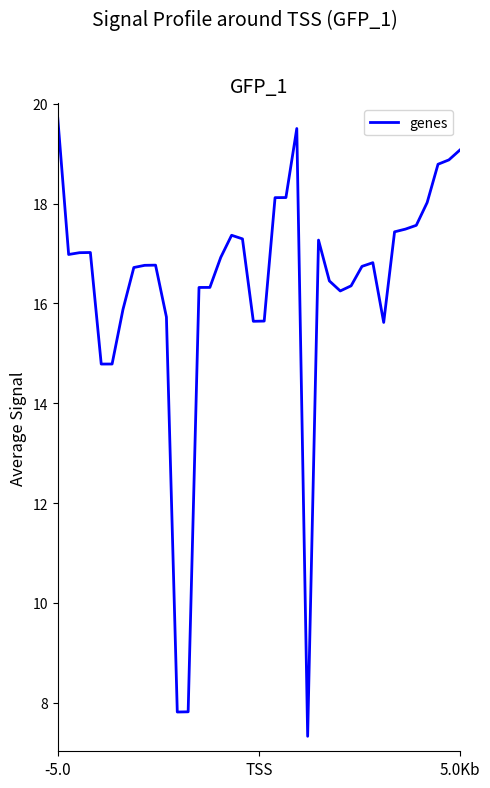

What is the maximum value shown in the chart?

19.7